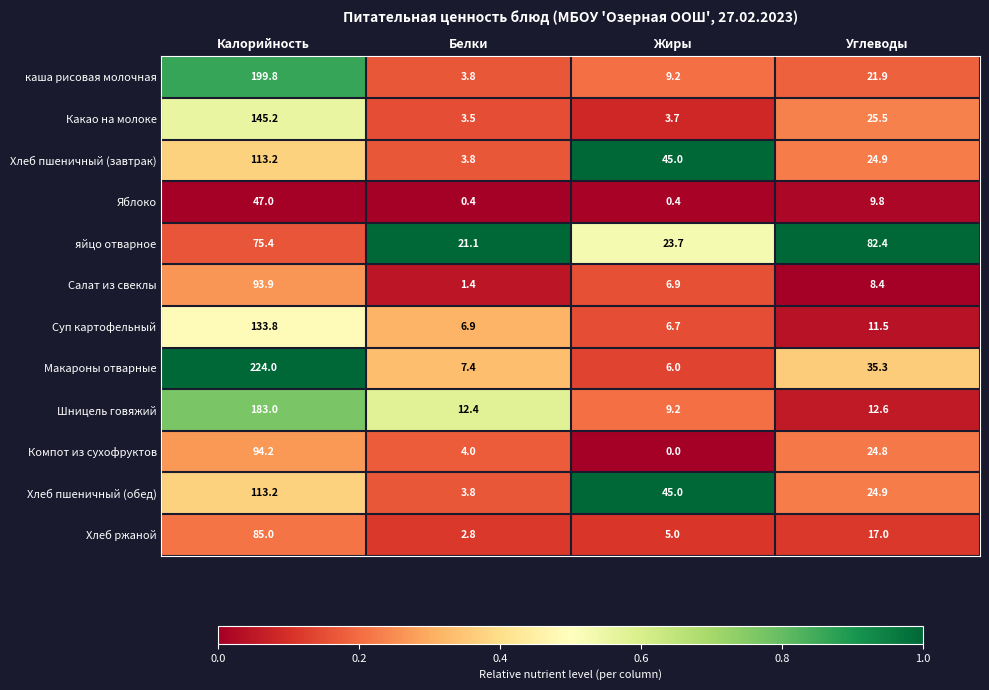

Where is яйцо отварное nearest to the value 51?

Калорийность